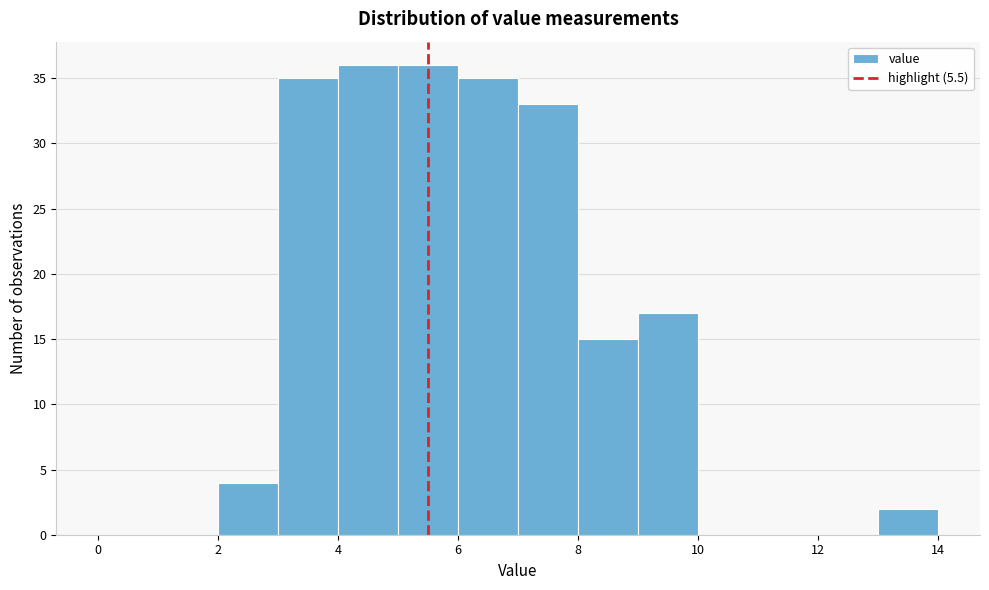

Reading left to right, list every bar in this chart as the range it spans on the x-axis followed by its height. The values are not printed on the chart, so give them approximately, as read against the axis.

0 to 1: 0
1 to 2: 0
2 to 3: 4
3 to 4: 35
4 to 5: 36
5 to 6: 36
6 to 7: 35
7 to 8: 33
8 to 9: 15
9 to 10: 17
10 to 11: 0
11 to 12: 0
12 to 13: 0
13 to 14: 2